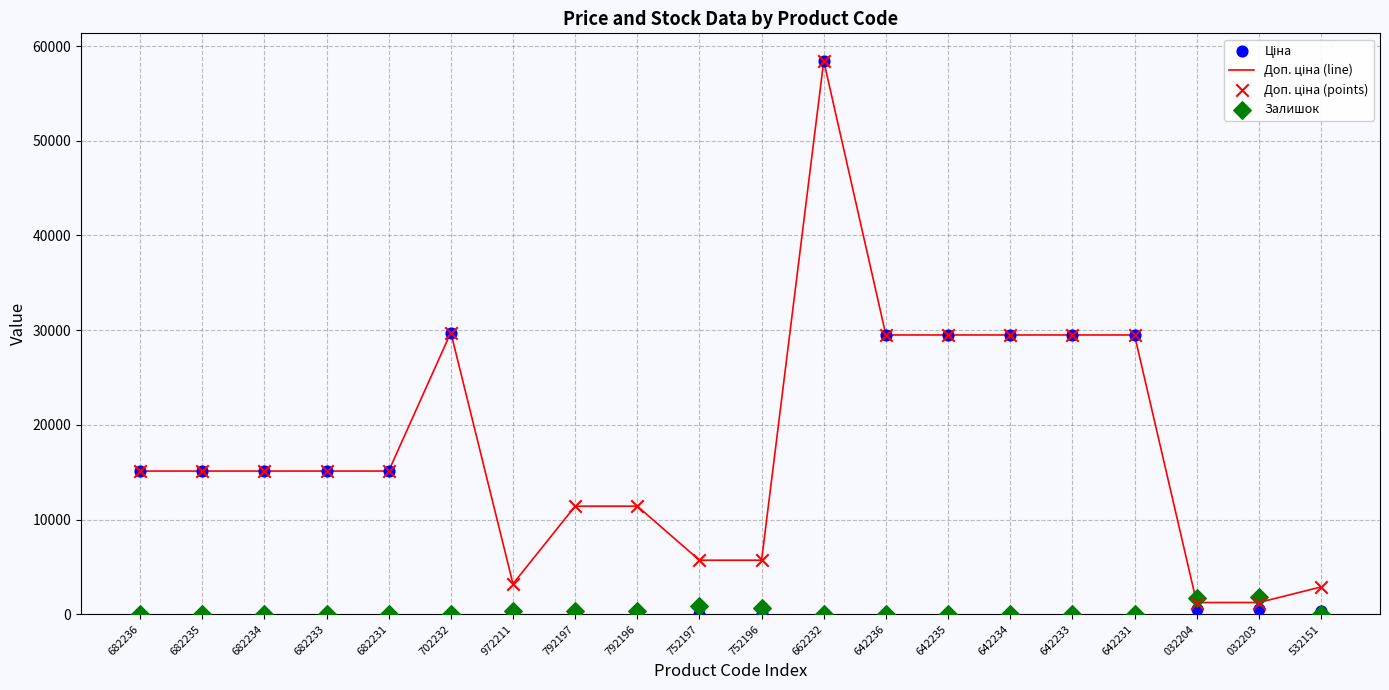

Which series contains the lowest Y value?

Залишок